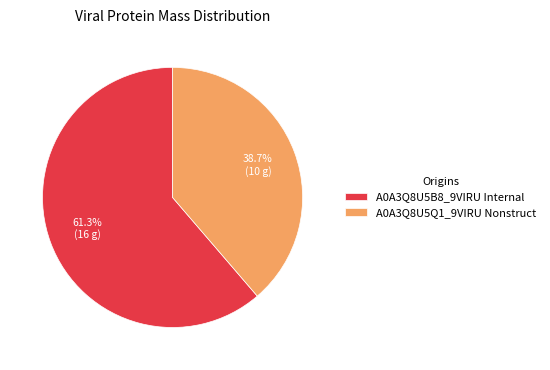

How many segments does this pie chart have?

2